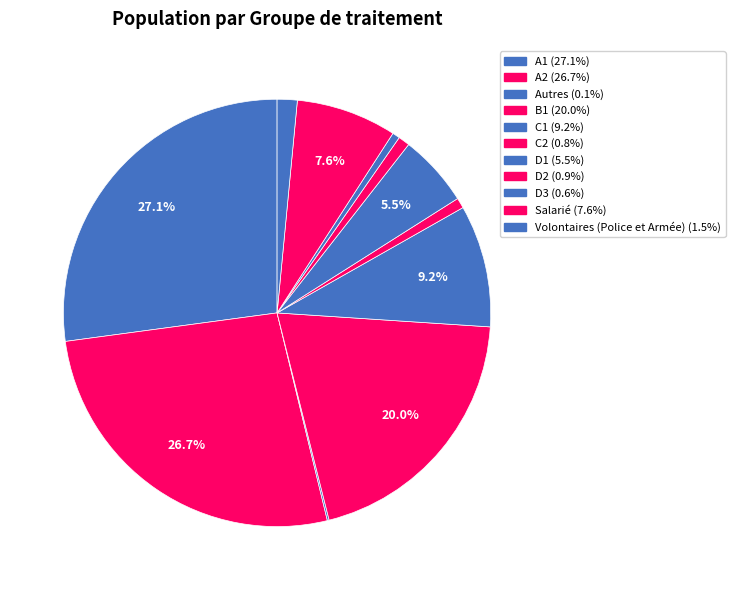

What percentage is the D2 slice, to the nearest percent?

1%